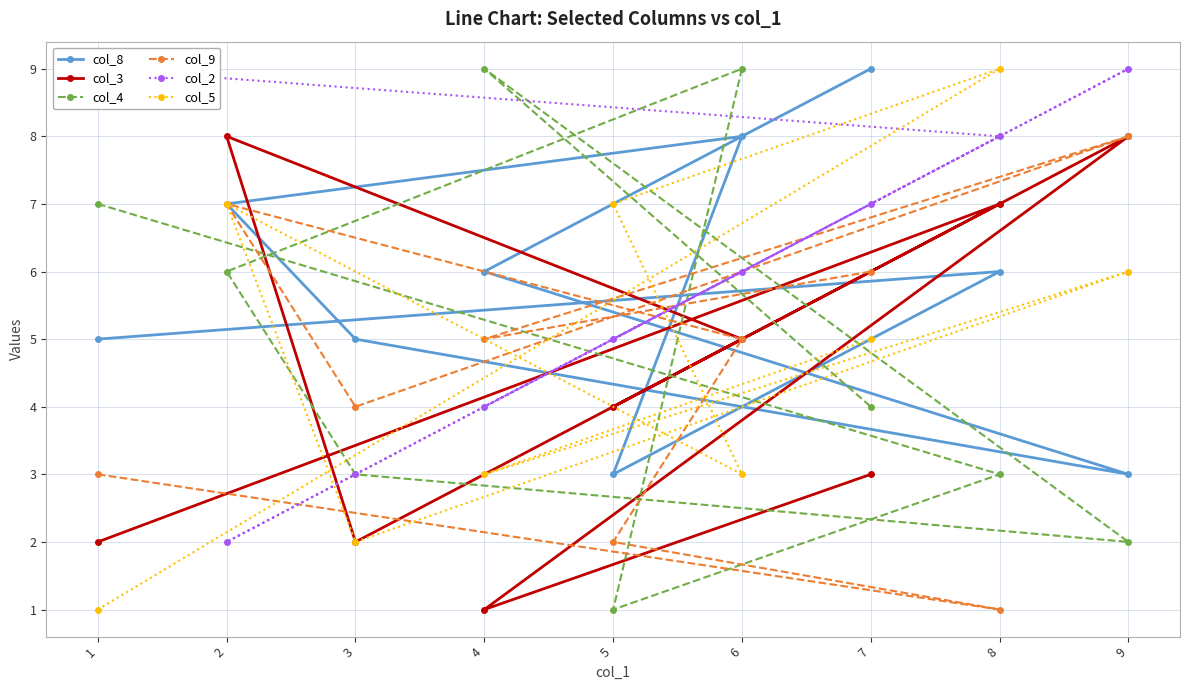

The value of col_4 at 8 is 2. True or false?

False